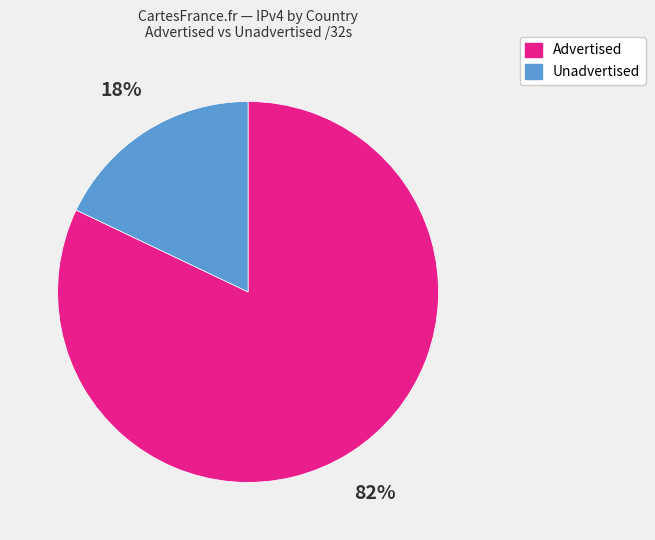

To the nearest percent, what is the difference between the largest and smallest slice percentages?

64%